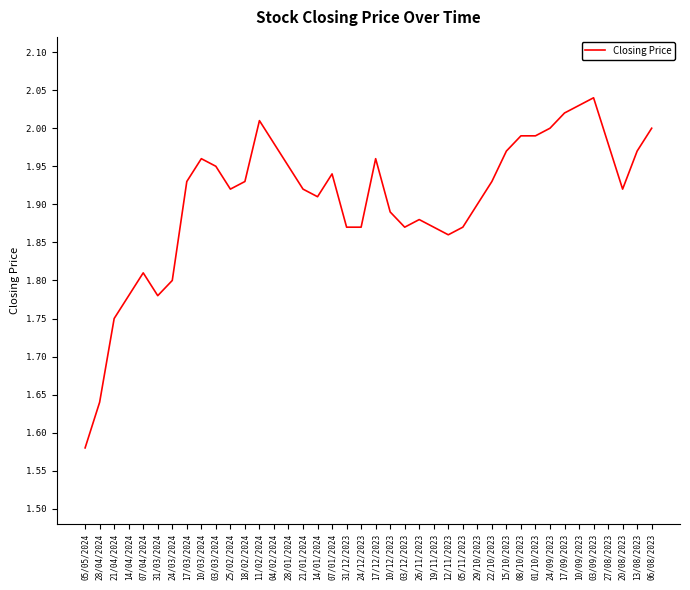

Approximately how many times larger is the value at 14/01/2024 compared to 12/11/2023?

1.0